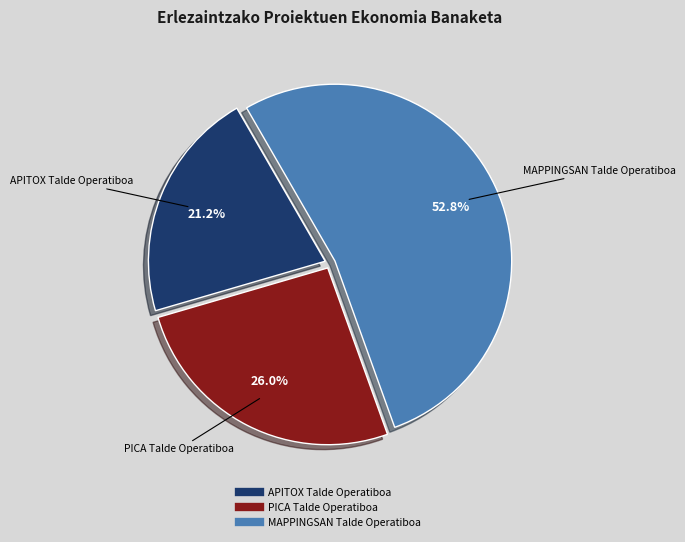

Which category has the biggest portion of the pie?

MAPPINGSAN Talde Operatiboa